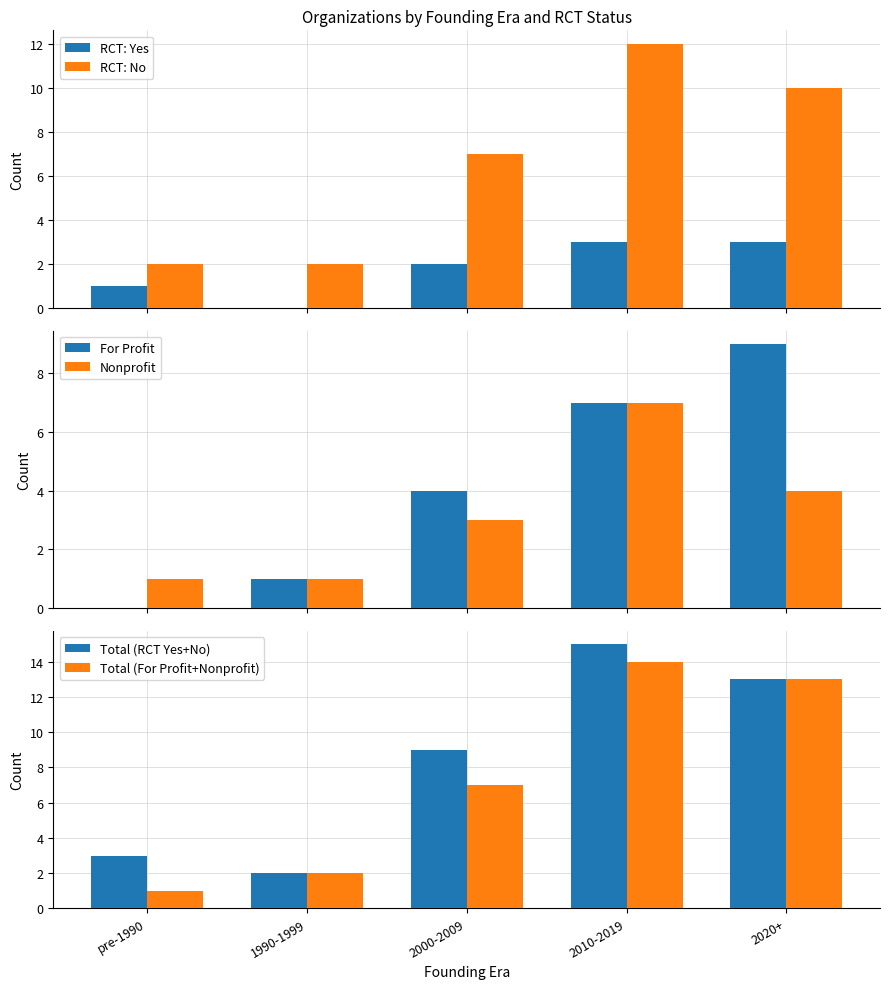

What position from the right is 2000-2009?

3